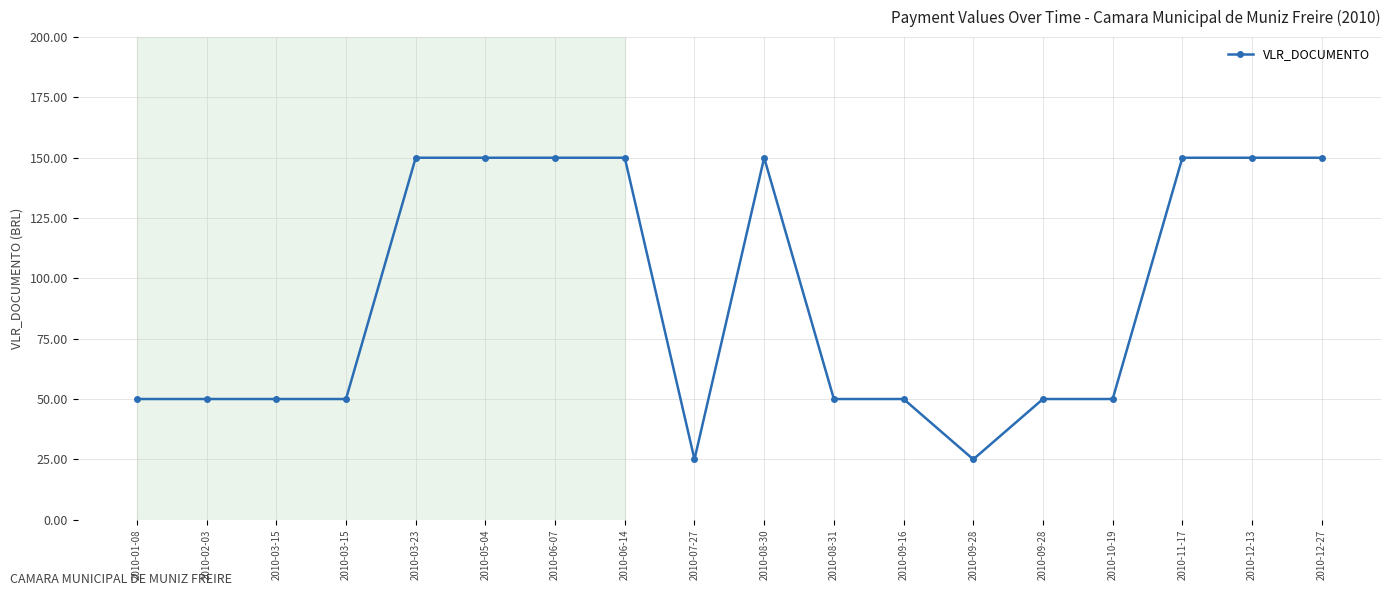

List the labels in order of value, smallest first.

2010-07-27, 2010-09-28, 2010-01-08, 2010-02-03, 2010-03-15, 2010-03-15, 2010-08-31, 2010-09-16, 2010-09-28, 2010-10-19, 2010-03-23, 2010-05-04, 2010-06-07, 2010-06-14, 2010-08-30, 2010-11-17, 2010-12-13, 2010-12-27